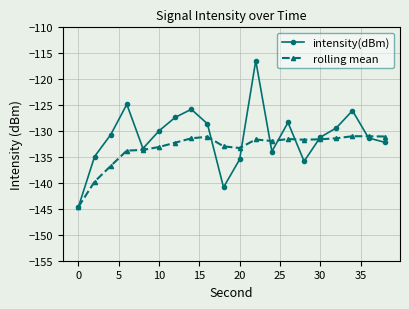

What is the minimum value for rolling mean?

-144.6